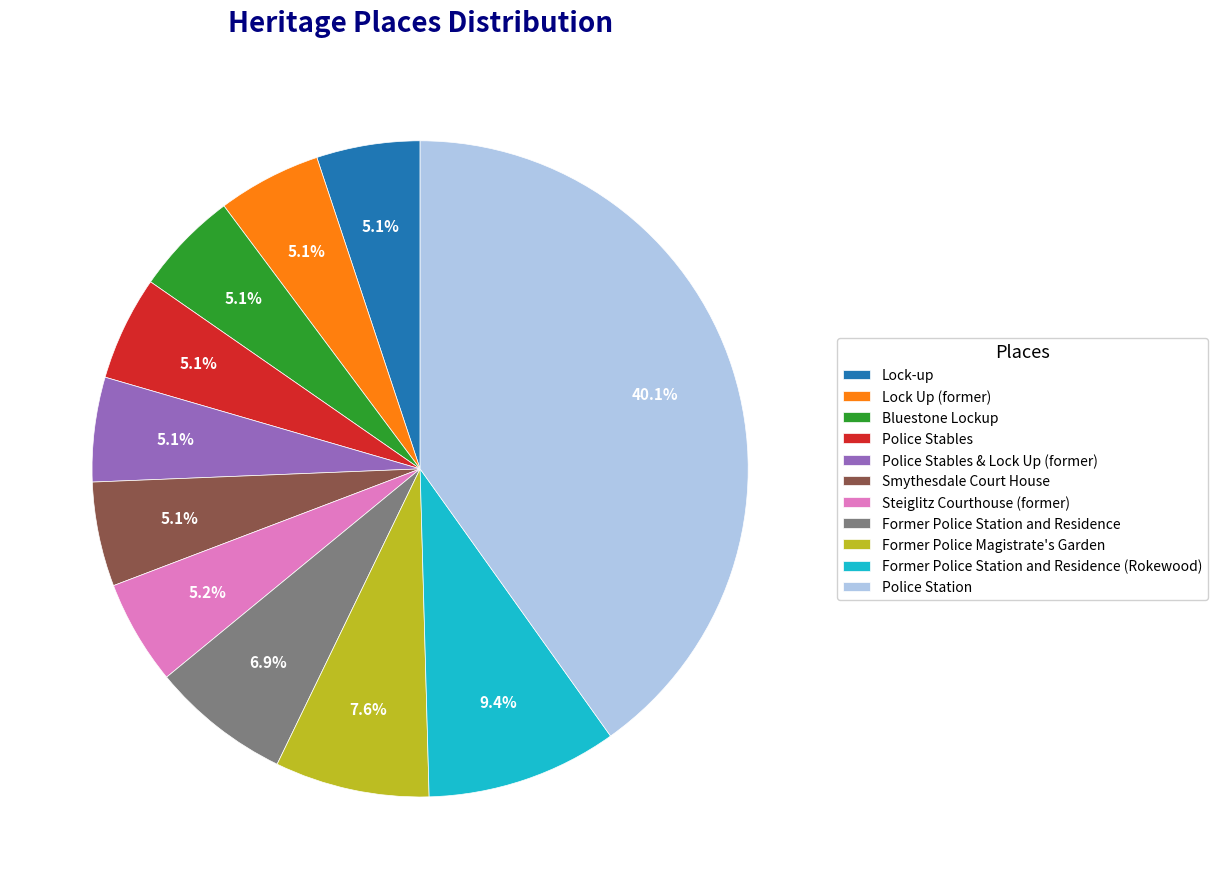

Count the number of slices in the pie.

11